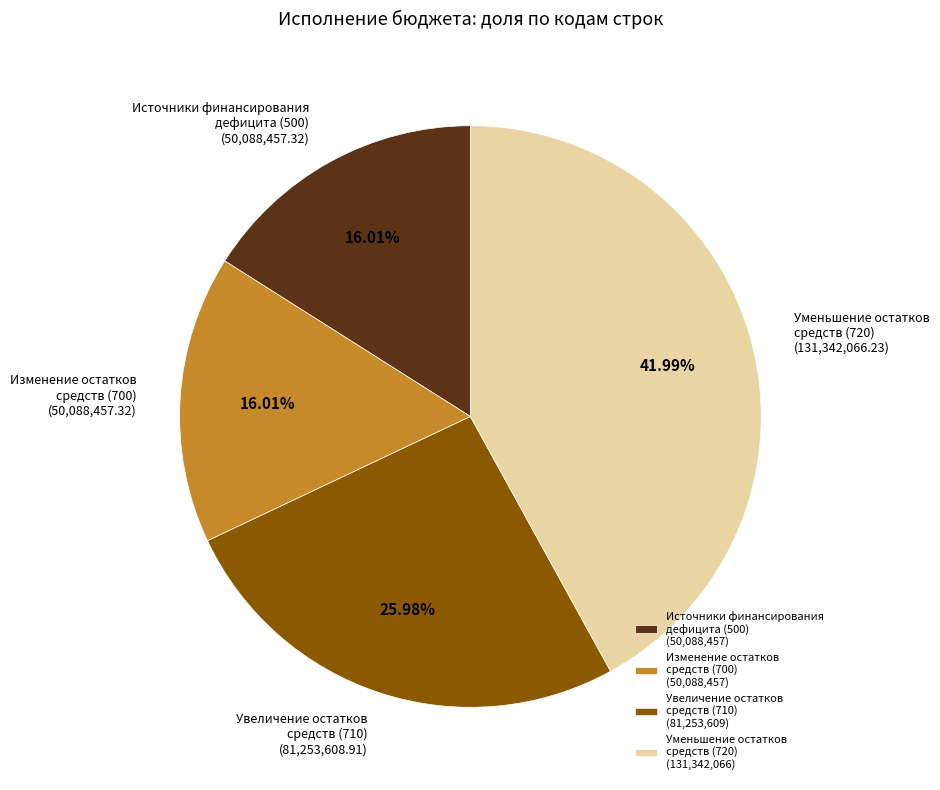

Does Источники финансирования дефицита (500) (50,088,457) account for over 50% of the chart?

No